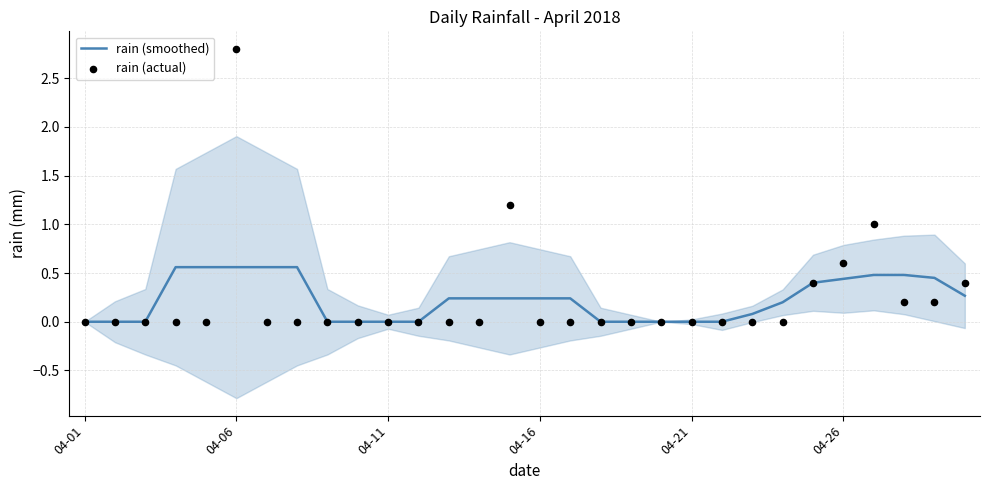

What are all the series names shown in the legend?

rain (smoothed), rain (actual)